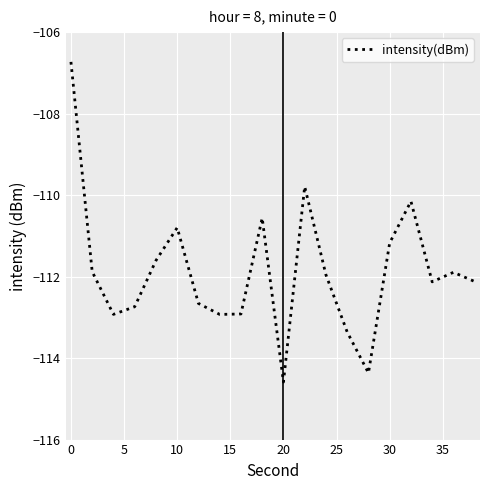

What is the sum of all values?

-2237.3